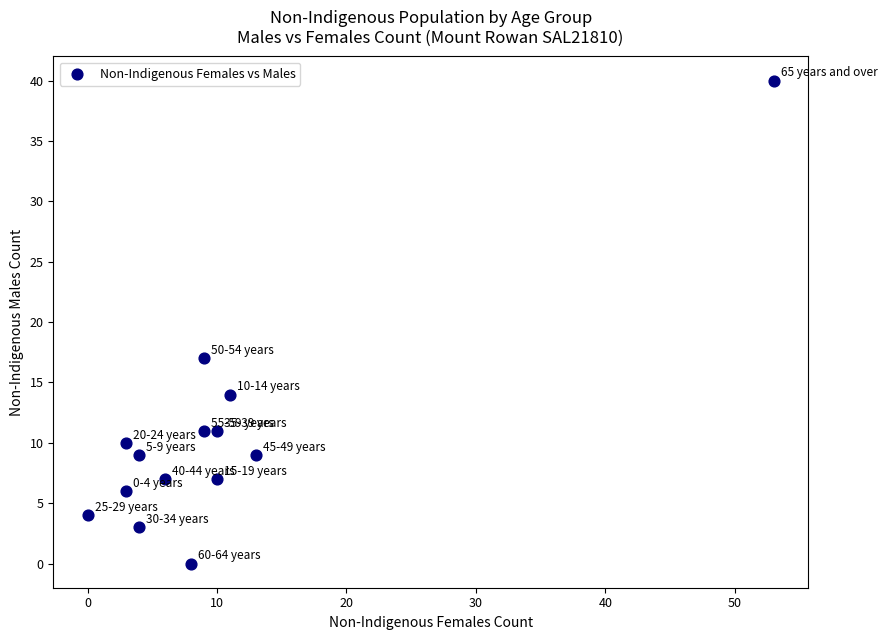

What Y value in the scatter plot is closest to 20?

17